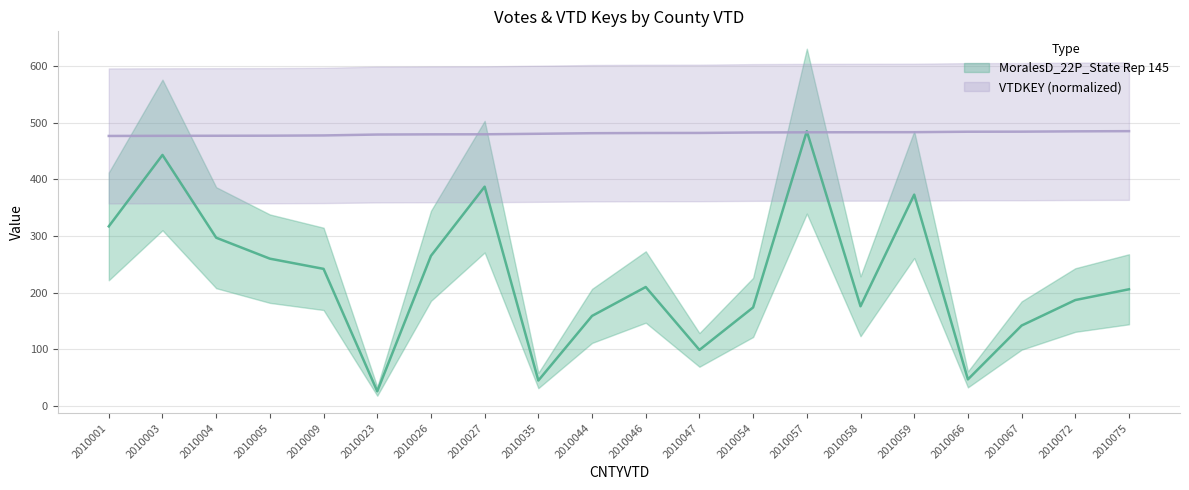

What is the value of the VTDKEY point at the 11th from the left?

481.7